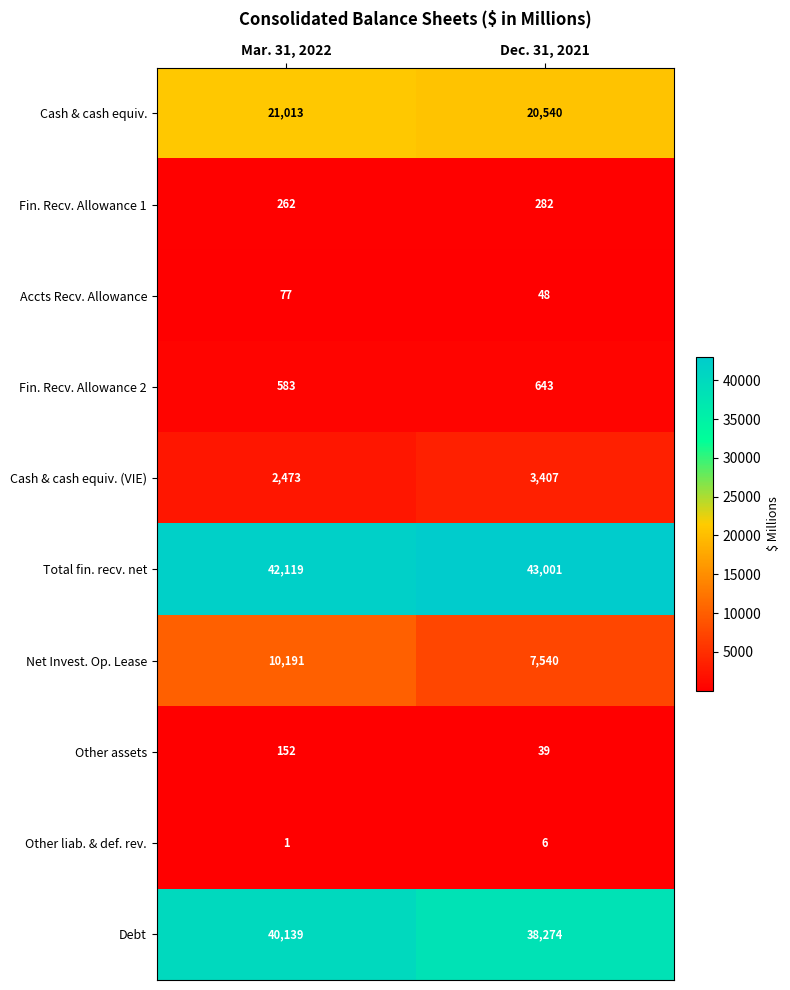

What is the difference between the Debt values at Dec. 31, 2021 and Mar. 31, 2022?

1865